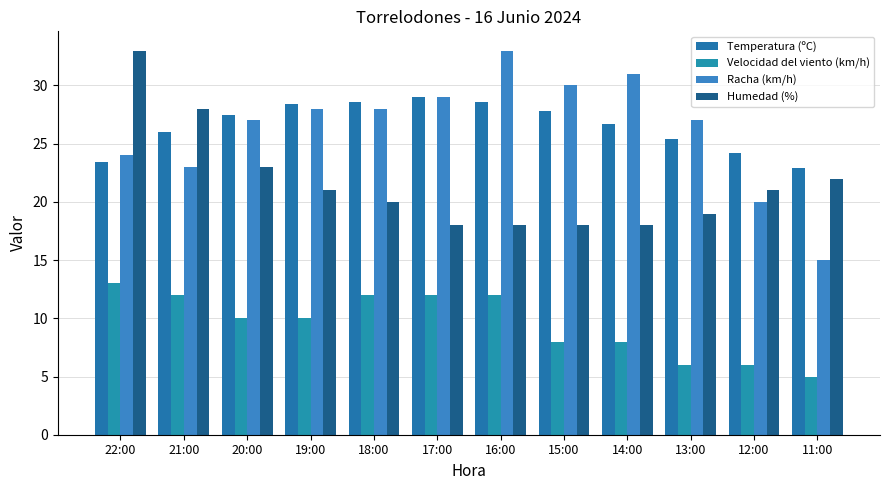

List the labels in order of Racha (km/h) value, largest first.

16:00, 14:00, 15:00, 17:00, 19:00, 18:00, 20:00, 13:00, 22:00, 21:00, 12:00, 11:00